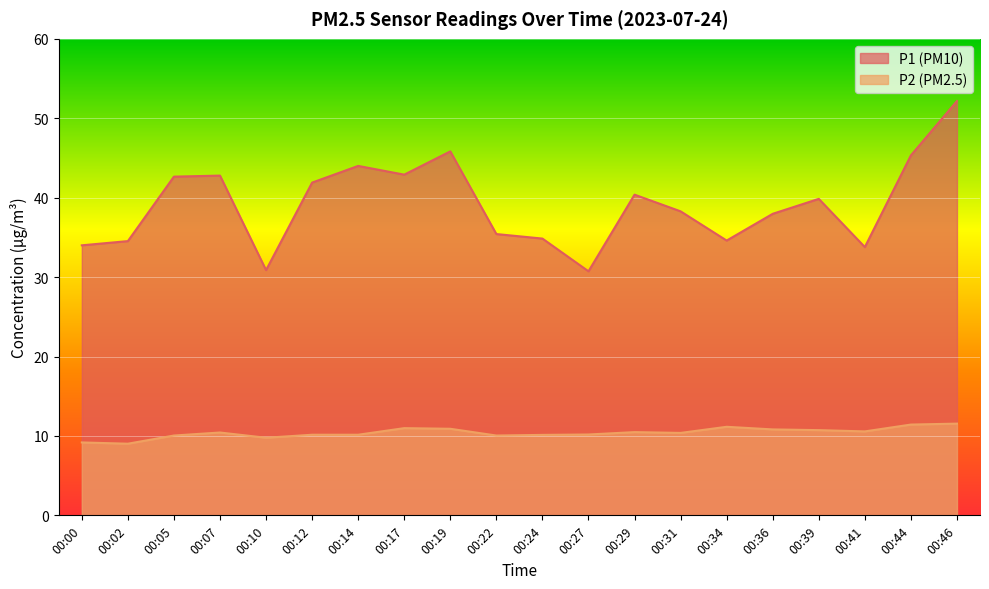

How many interior local peaks does the P1 series have?

5